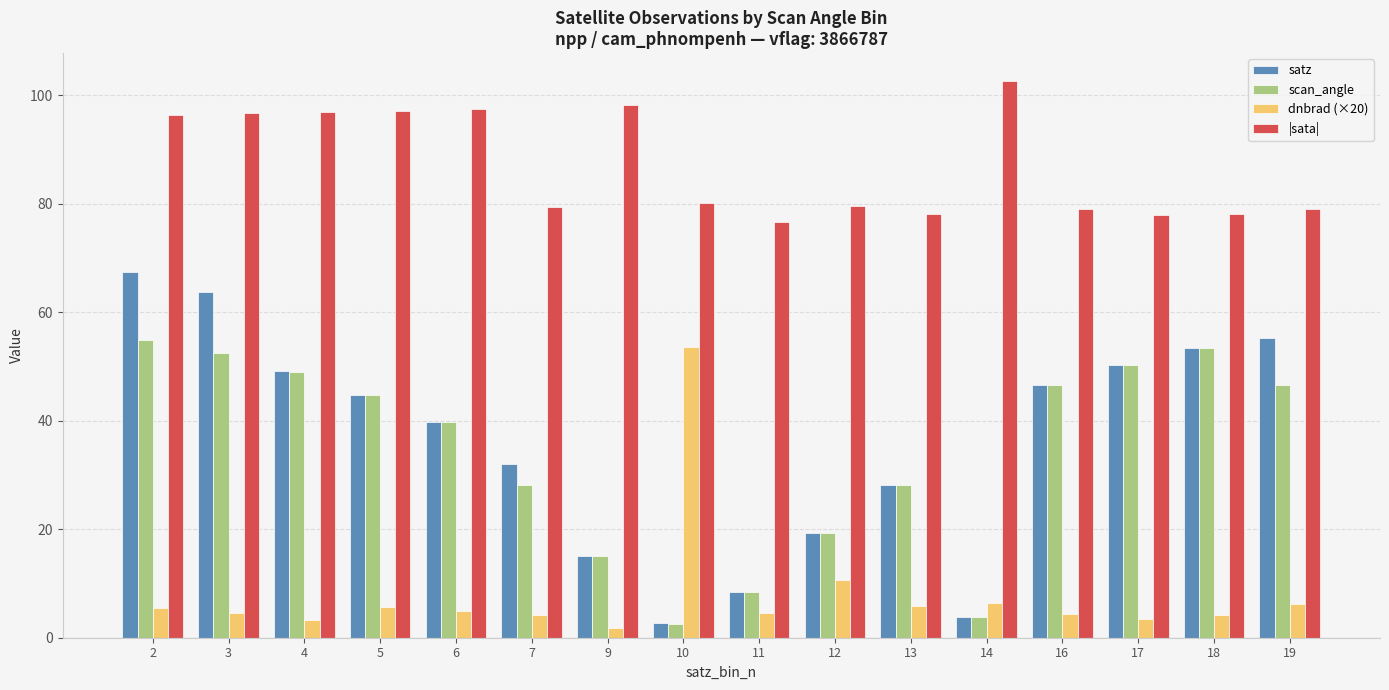

At which label is dnbrad (×20) closest to 27?

12